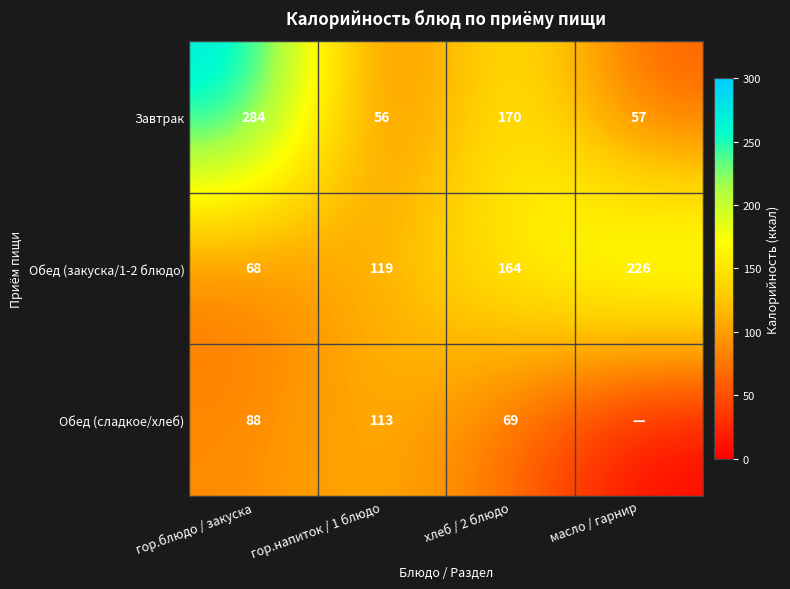

What is the maximum value shown in the chart?

284